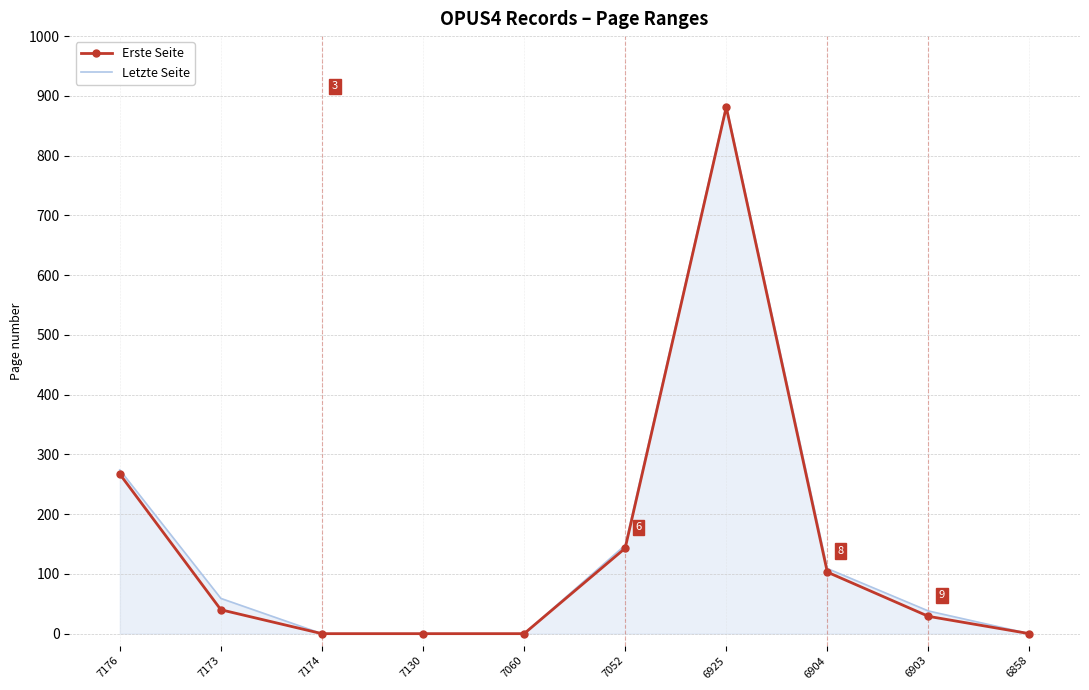

What is the difference between the maximum and minimum values in the Letzte Seite series?

884